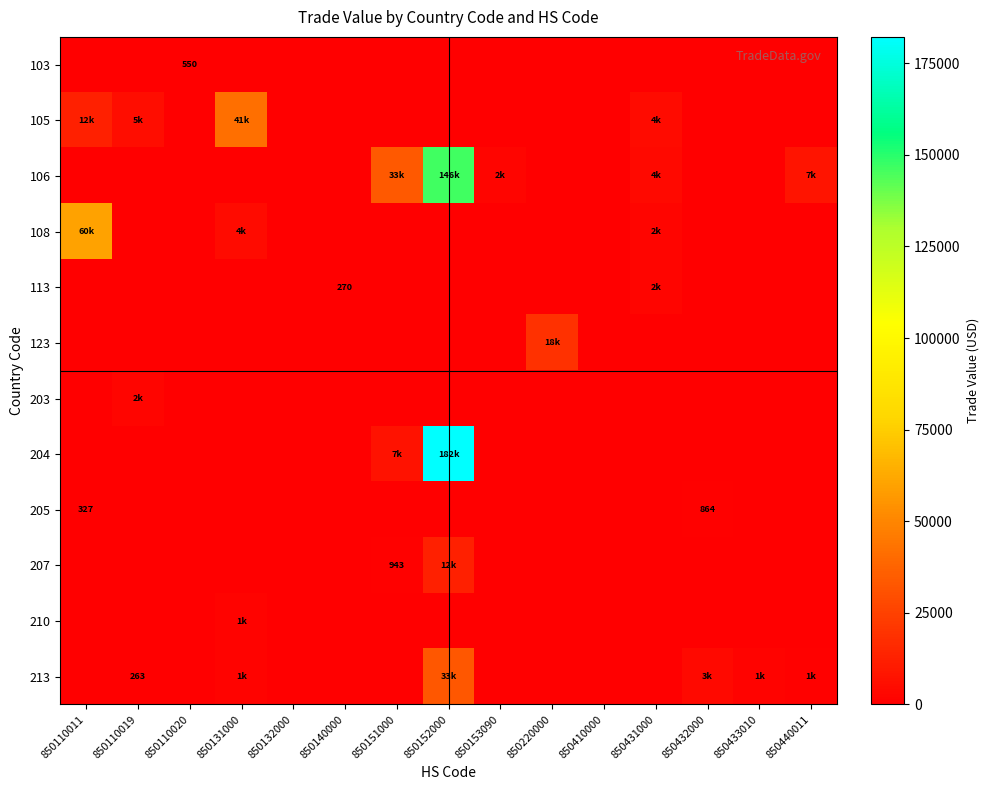

Is it true that 205 equals 327 at 850110011?

True